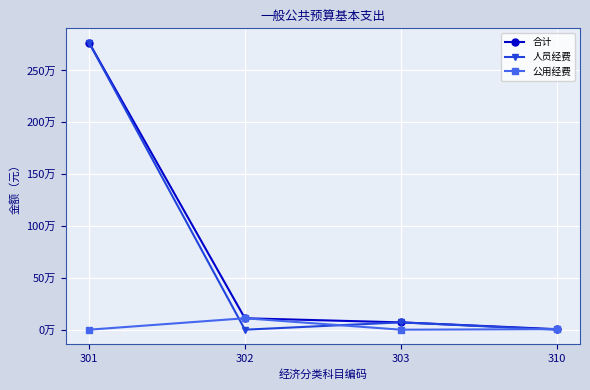

At which label does 合计 reach its minimum?

310